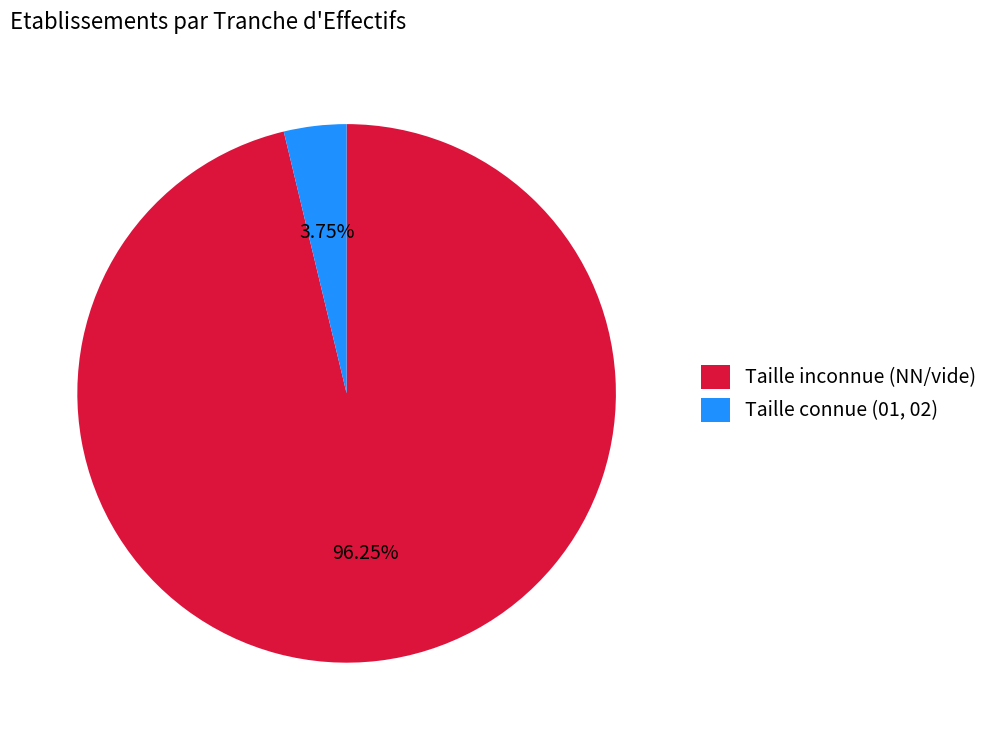

Which has a higher value, Taille inconnue (NN/vide) or Taille connue (01, 02)?

Taille inconnue (NN/vide)